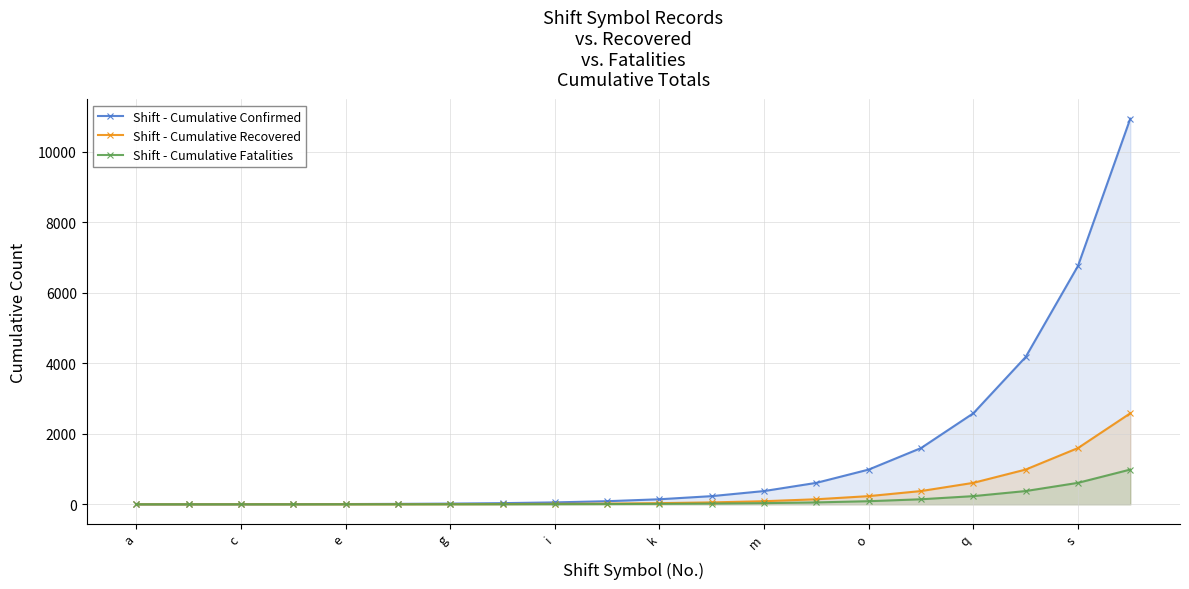

Reading right to left, transcribe all the data shown in this chart.

Shift - Cumulative Confirmed: 10946	6765	4181	2584	1597	987	610	377	233	144	89	55	34	21	13	8	5	3	2	1
Shift - Cumulative Recovered: 2584	1597	987	610	377	233	144	89	55	34	21	13	8	5	3	2	1	1	0	0
Shift - Cumulative Fatalities: 987	610	377	233	144	89	55	34	21	13	8	5	3	2	1	1	0	0	0	0